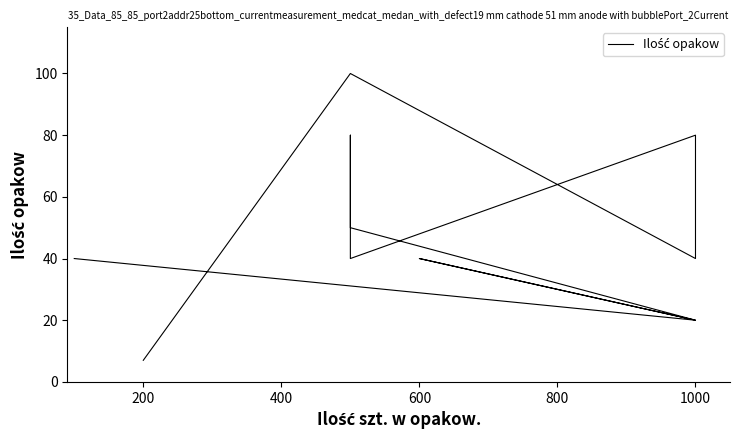

Between 1000 and 200, which is larger?

1000